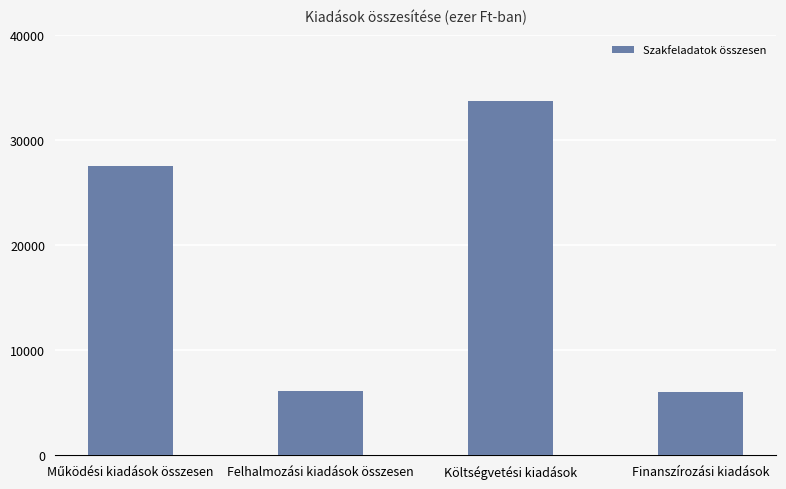

Approximately how many times larger is the value at Költségvetési kiadások compared to Finanszírozási kiadások?

5.6